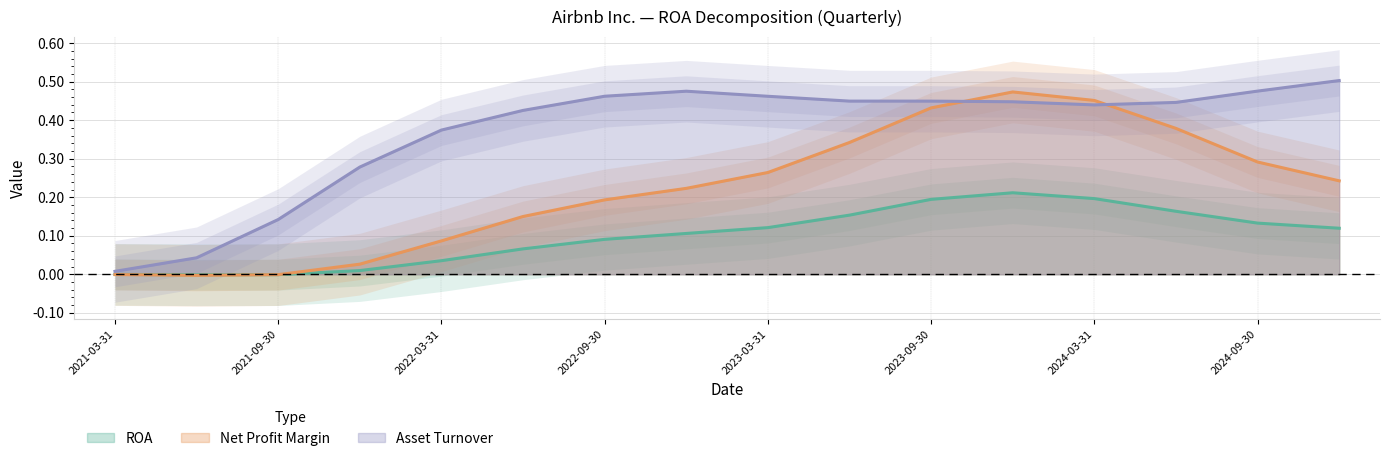

The Asset Turnover series shows 0.2 at 2022-12-31. True or false?

False